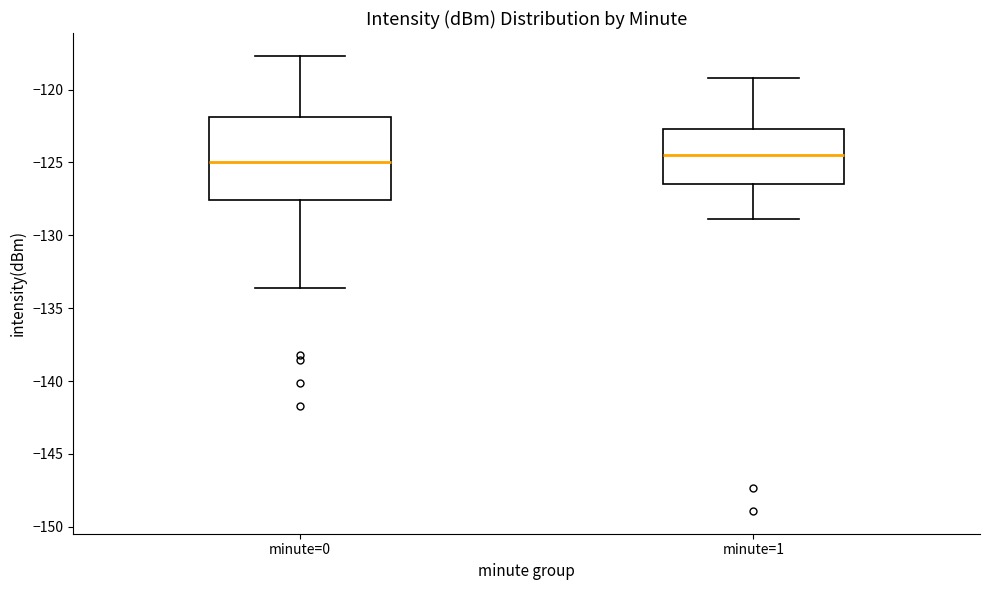

Reading left to right, read every box against the y-axis: the position of its median line, the range the box covers, and the ends of its whiskers. The values are not printed on the chart, so give them approximately, as read against the axis.

minute=0: median -125.0, box -127.5 to -122.0, whiskers -133.5 to -117.5
minute=1: median -124.5, box -126.5 to -122.5, whiskers -129.0 to -119.0